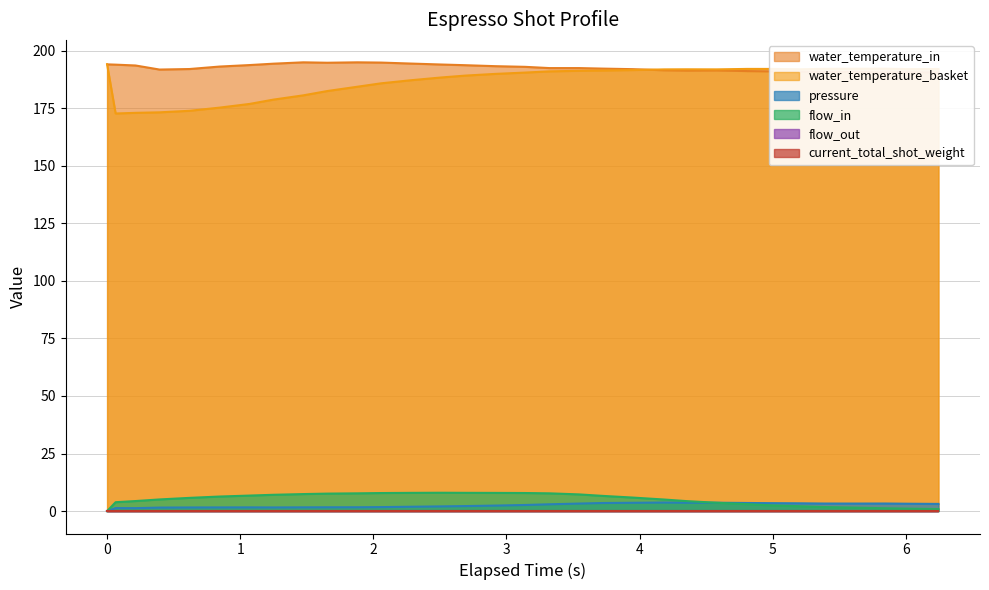

What is the total value across all series at 5.617?

387.5